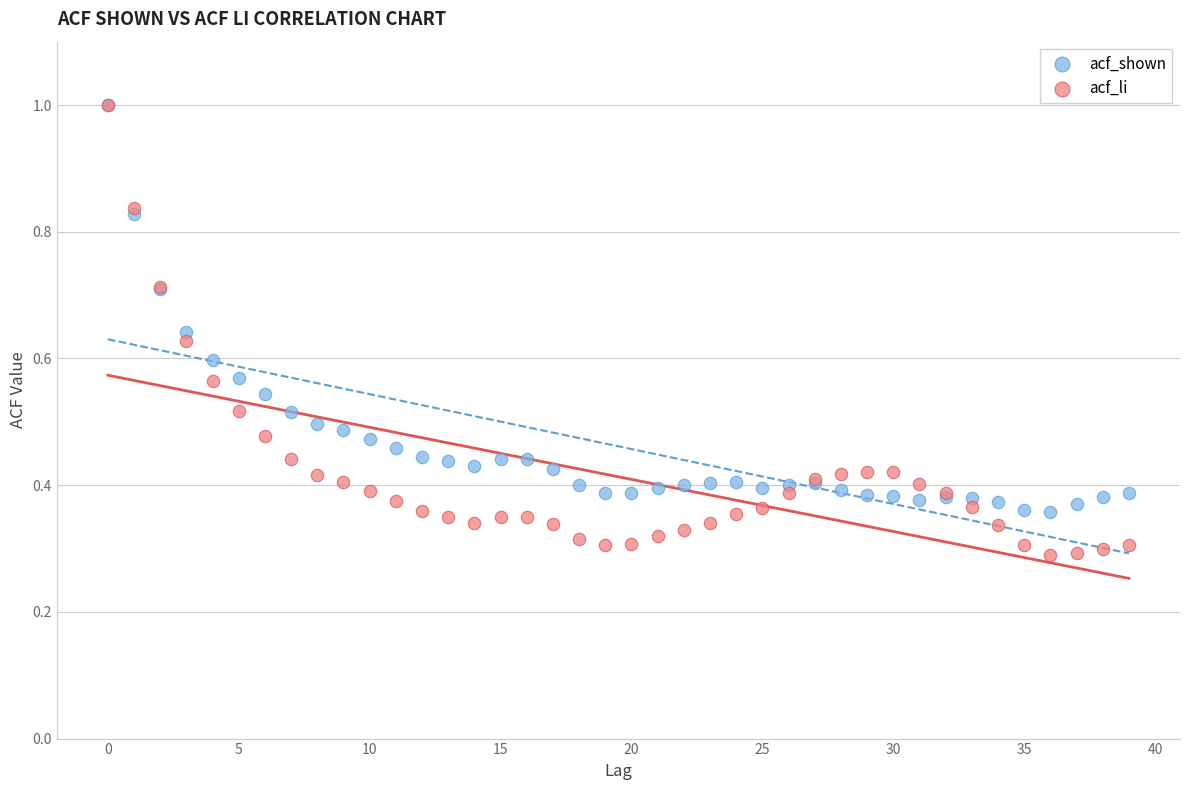

Which series has the widest spread of Y values?

acf_li